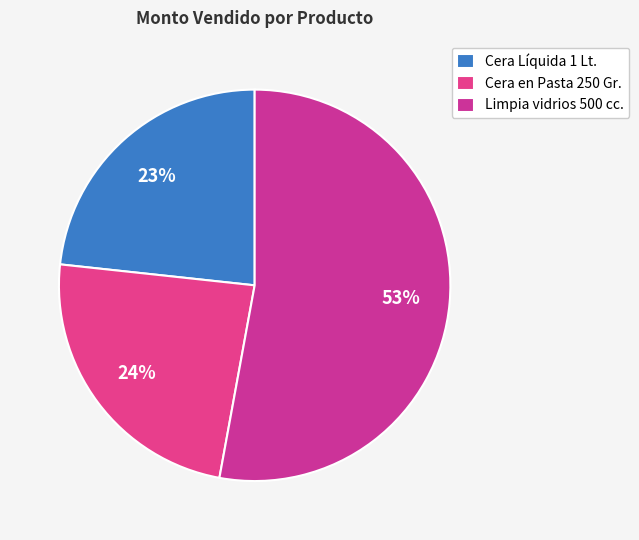

How many slices are in this pie chart?

3